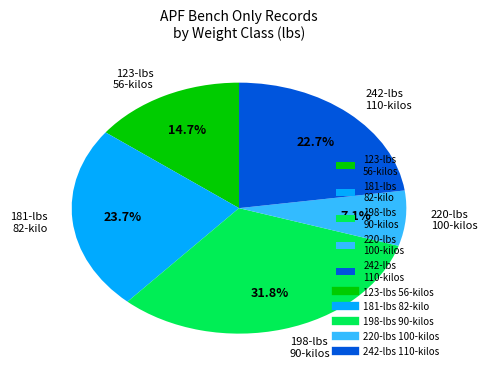

What is the total percentage of 198-lbs 90-kilos and 181-lbs 82-kilo?

55.5%